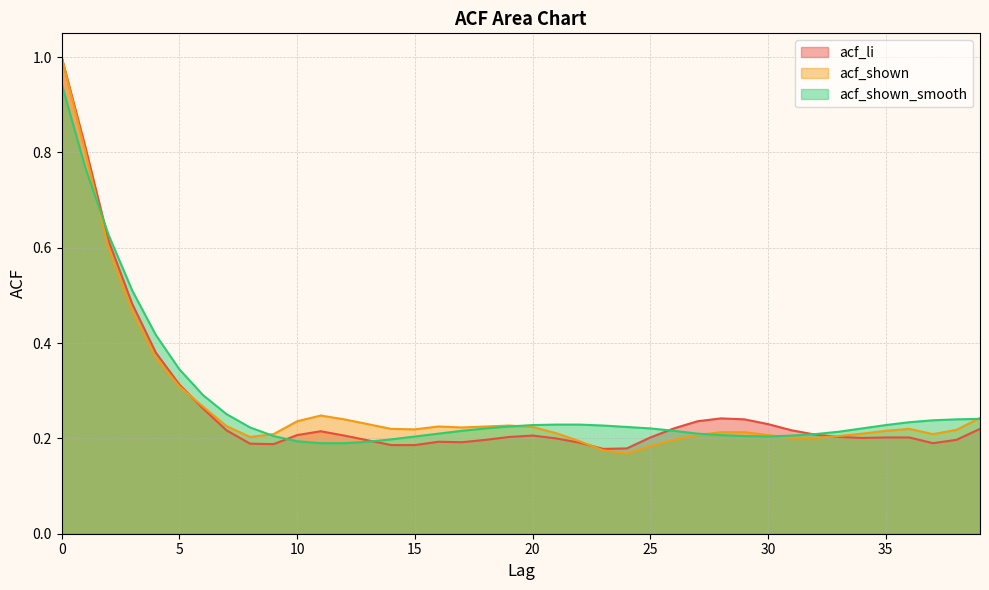

Reading left to right, transcribe all the data shown in this chart.

acf_li: 0=1.0	1=0.8	2=0.6	3=0.5	4=0.4	5=0.3	6=0.3	7=0.2	8=0.2	9=0.2	10=0.2	11=0.2	12=0.2	13=0.2	14=0.2	15=0.2	16=0.2	17=0.2	18=0.2	19=0.2	20=0.2	21=0.2	22=0.2	23=0.2	24=0.2	25=0.2	26=0.2	27=0.2	28=0.2	29=0.2	30=0.2	31=0.2	32=0.2	33=0.2	34=0.2	35=0.2	36=0.2	37=0.2	38=0.2	39=0.2
acf_shown: 0=1.0	1=0.8	2=0.6	3=0.5	4=0.4	5=0.3	6=0.3	7=0.2	8=0.2	9=0.2	10=0.2	11=0.2	12=0.2	13=0.2	14=0.2	15=0.2	16=0.2	17=0.2	18=0.2	19=0.2	20=0.2	21=0.2	22=0.2	23=0.2	24=0.2	25=0.2	26=0.2	27=0.2	28=0.2	29=0.2	30=0.2	31=0.2	32=0.2	33=0.2	34=0.2	35=0.2	36=0.2	37=0.2	38=0.2	39=0.2
acf_shown_smooth: 0=0.9	1=0.8	2=0.6	3=0.5	4=0.4	5=0.3	6=0.3	7=0.3	8=0.2	9=0.2	10=0.2	11=0.2	12=0.2	13=0.2	14=0.2	15=0.2	16=0.2	17=0.2	18=0.2	19=0.2	20=0.2	21=0.2	22=0.2	23=0.2	24=0.2	25=0.2	26=0.2	27=0.2	28=0.2	29=0.2	30=0.2	31=0.2	32=0.2	33=0.2	34=0.2	35=0.2	36=0.2	37=0.2	38=0.2	39=0.2